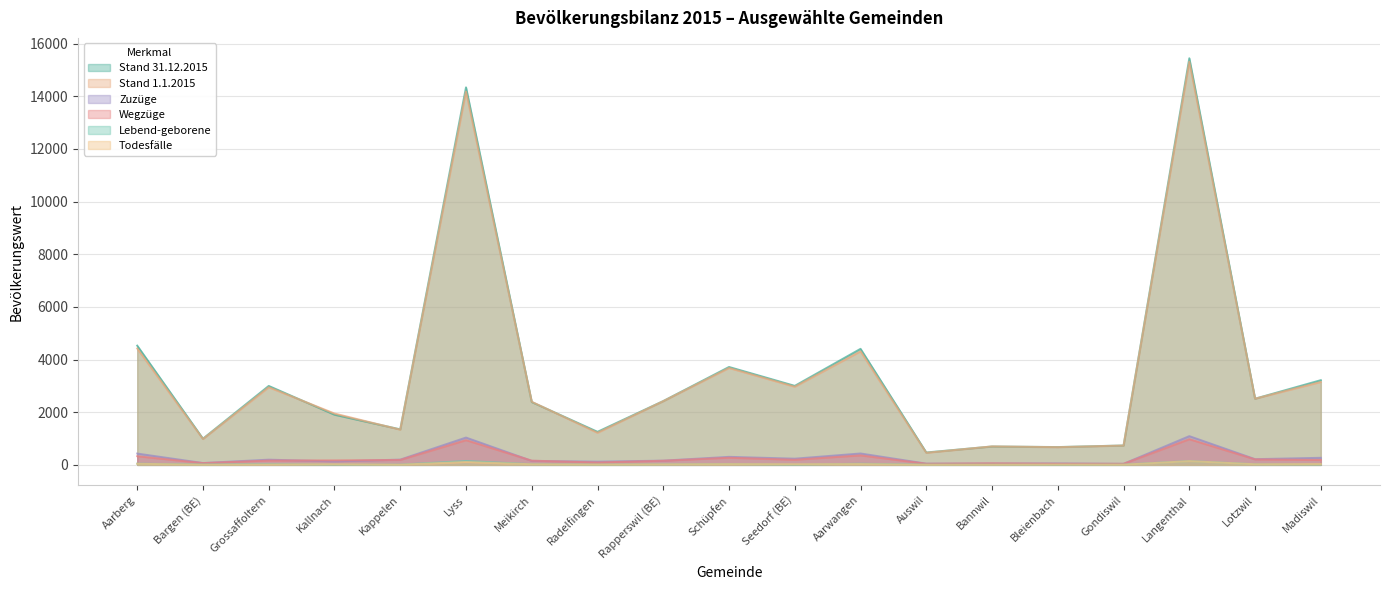

How many categories are shown in the chart?

19